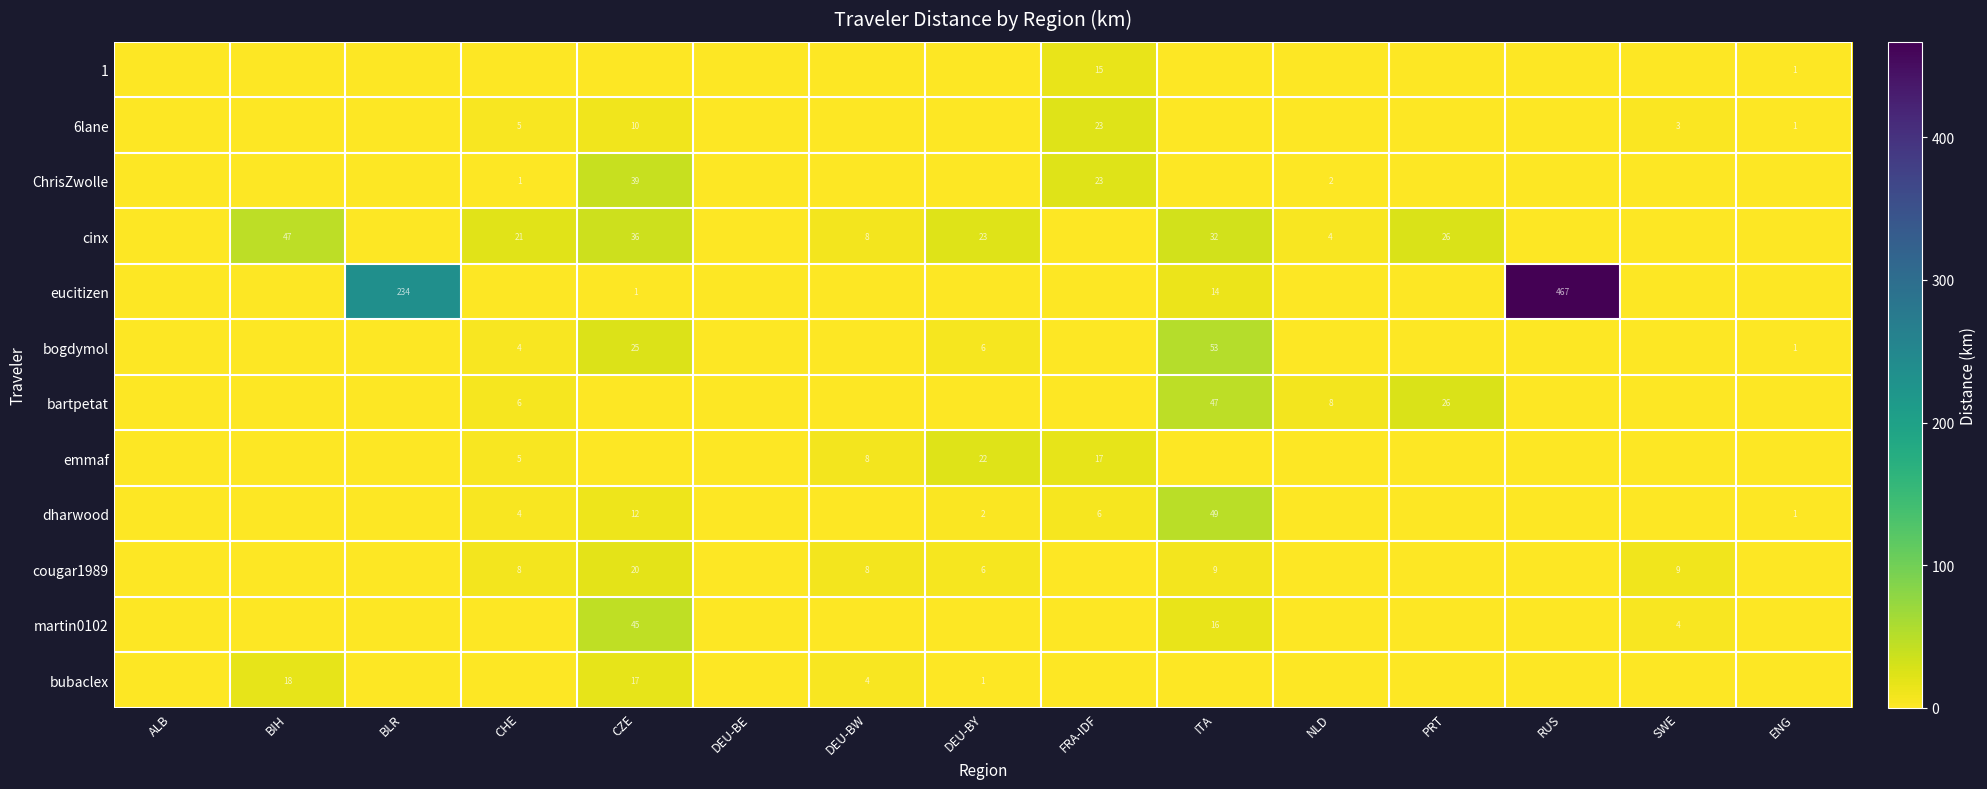

True or false: cougar1989 has a value of 3 at DEU-BY.

False